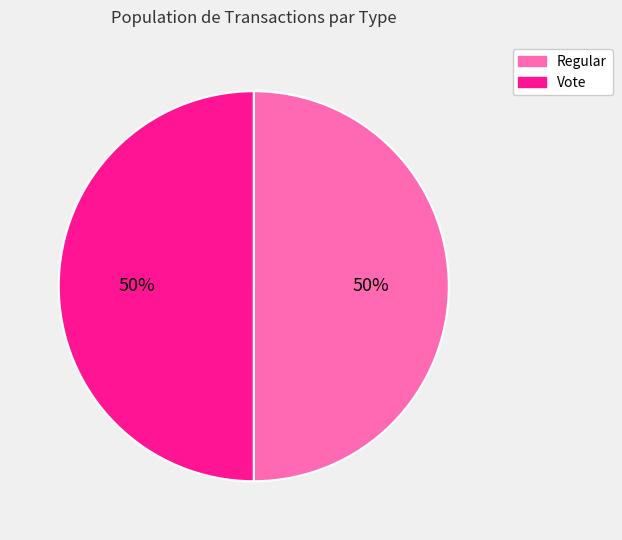

Combined, do Regular and Vote account for over 50%?

Yes